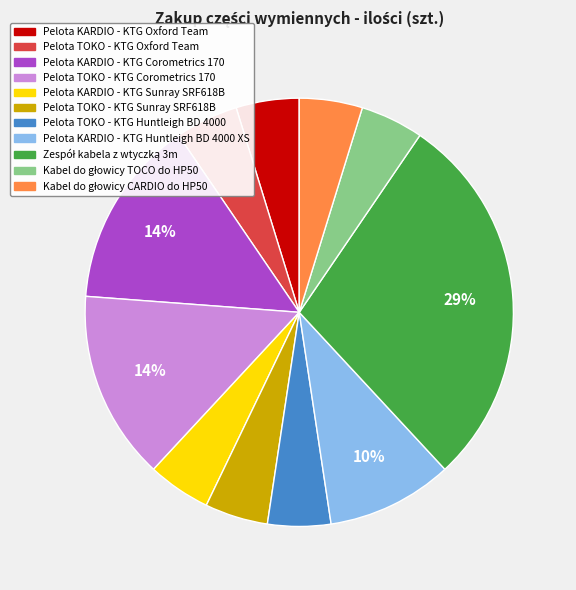

The Pelota TOKO - KTG Corometrics 170 slice represents 14% of the pie. True or false?

True